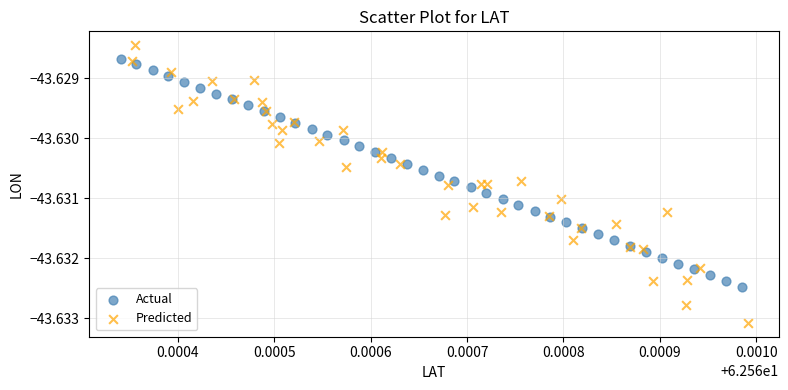

Which series contains the lowest Y value?

Predicted